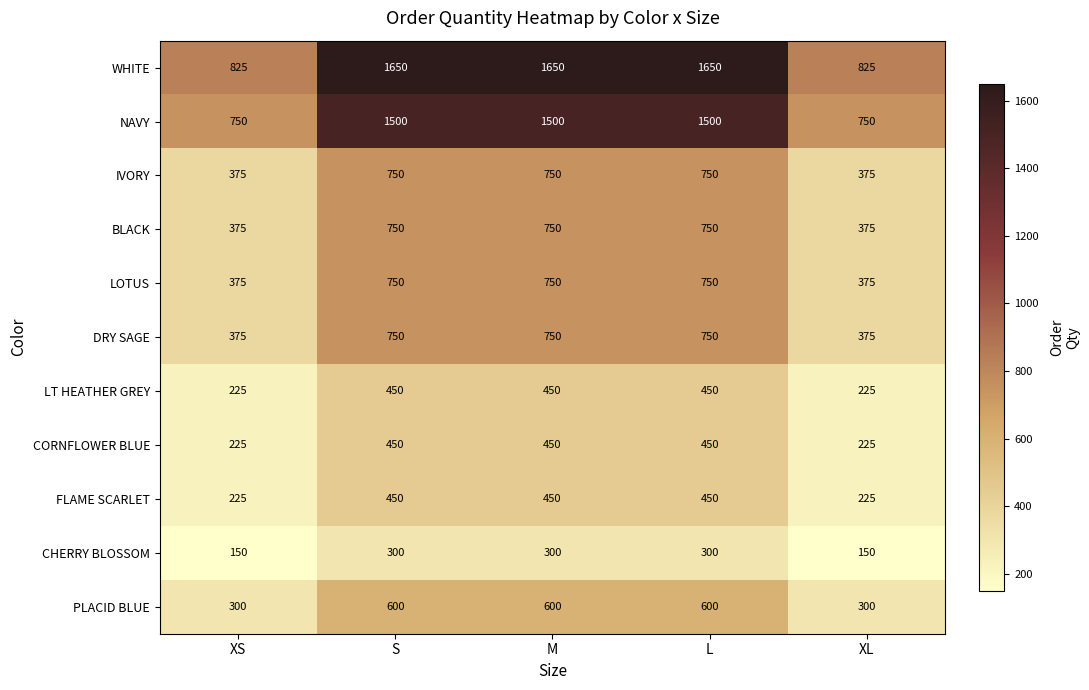

Count the BLACK values in the range 375 to 750.

5